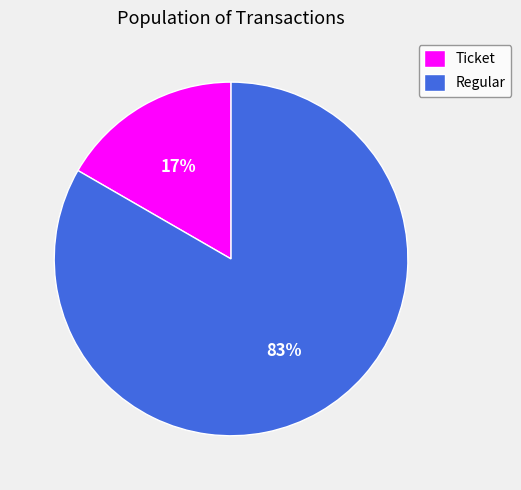

To the nearest percent, what is the combined percentage of Ticket and Regular?

100%